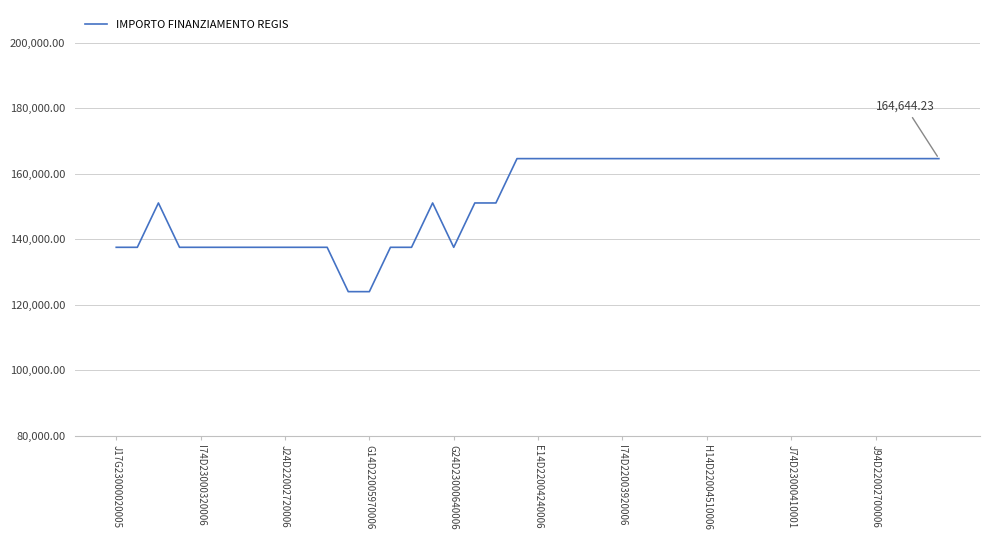

Reading left to right, what are all the values shown in this chart?

137577.8	137577.8	151111.0	137577.8	137577.8	137577.8	137577.8	137577.8	137577.8	137577.8	137577.8	124044.6	124044.6	137577.8	137577.8	151111.0	137577.8	151111.0	151111.0	164644.2	164644.2	164644.2	164644.2	164644.2	164644.2	164644.2	164644.2	164644.2	164644.2	164644.2	164644.2	164644.2	164644.2	164644.2	164644.2	164644.2	164644.2	164644.2	164644.2	164644.2